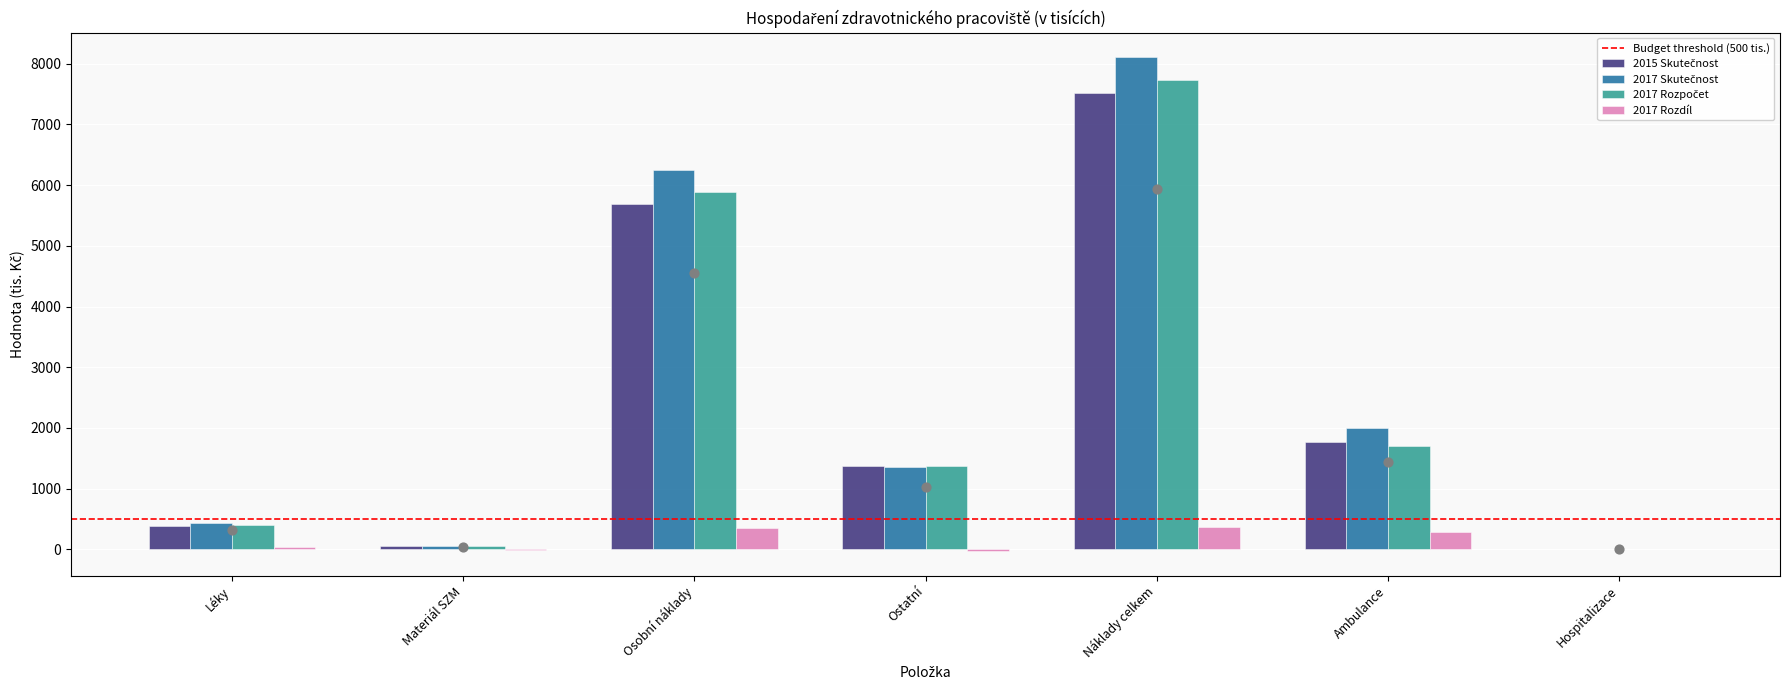

What are all the series names shown in the legend?

2015 Skutečnost, 2017 Skutečnost, 2017 Rozpočet, 2017 Rozdíl